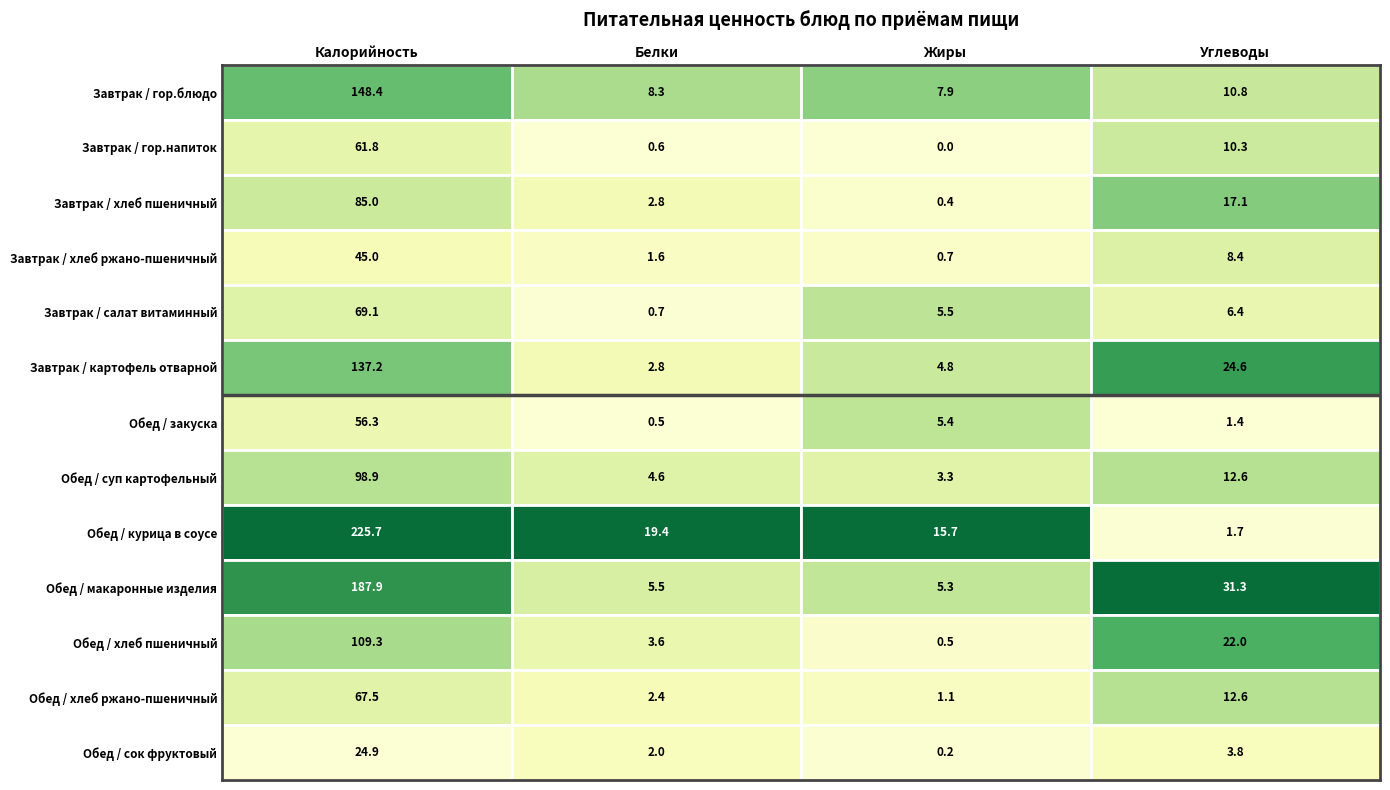

The value of Завтрак / хлеб пшеничный at Белки is 2.8. True or false?

True